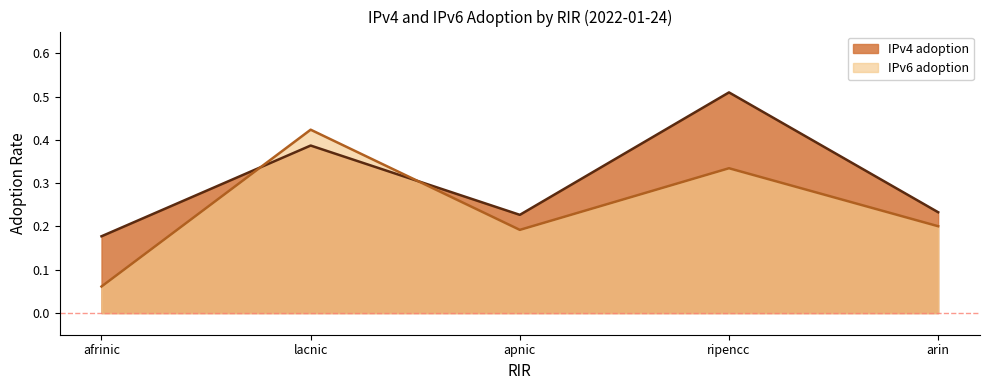

At ripencc, list the series in order from smallest to largest.

IPv6 adoption, IPv4 adoption